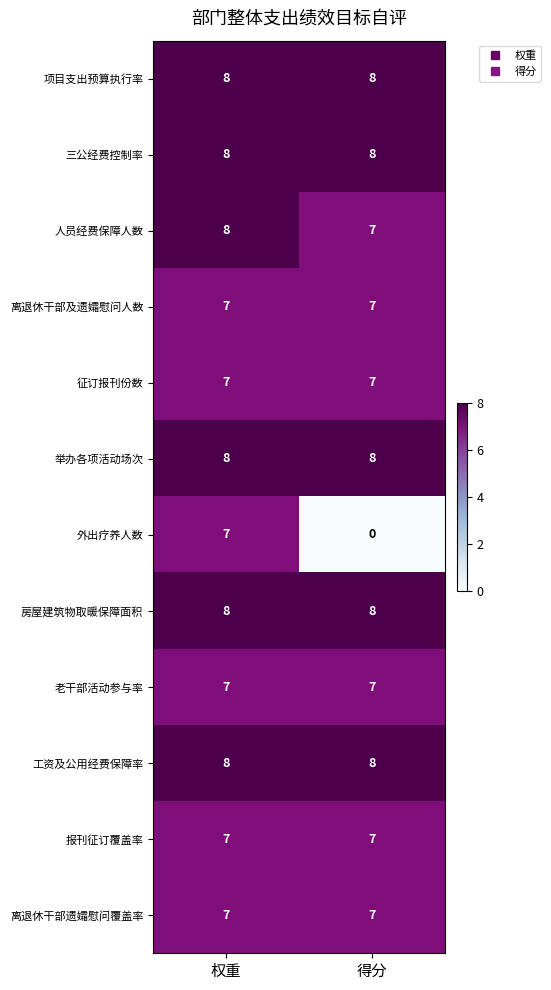

True or false: 三公经费控制率 has a value of 8 at 得分.

True